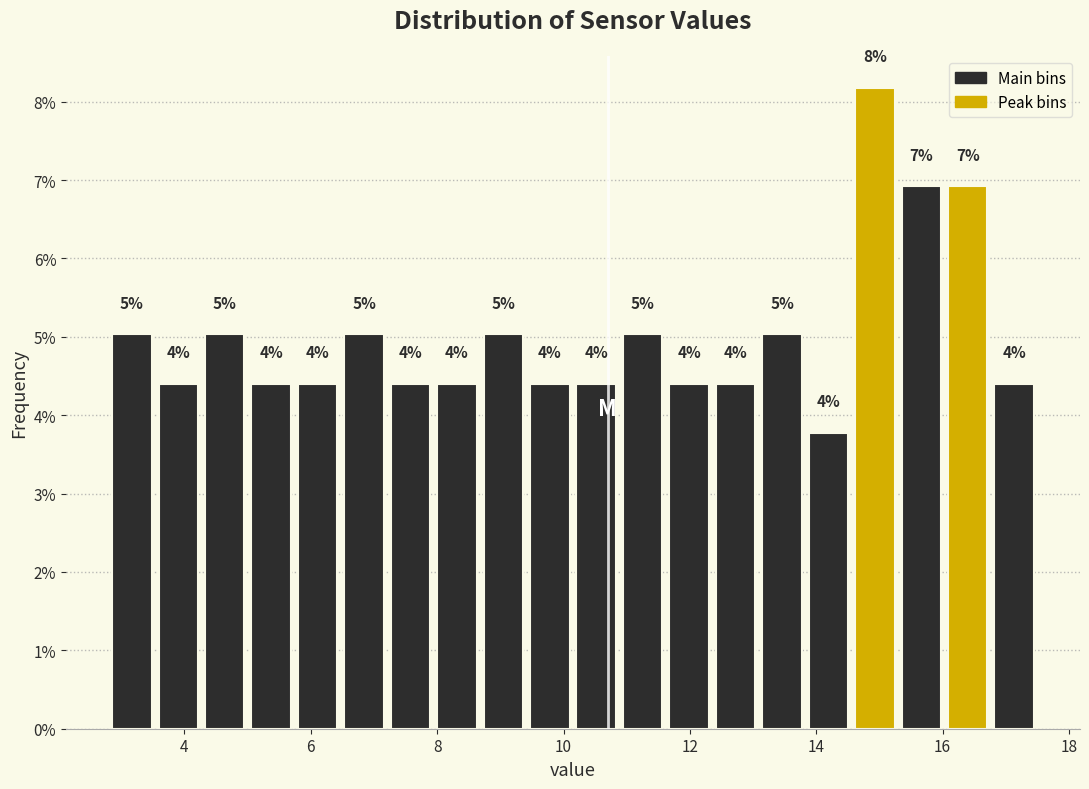

Around what value on the x-axis is the tallest bar? Give the approximate position of its centre, as read against the axis.

15.0